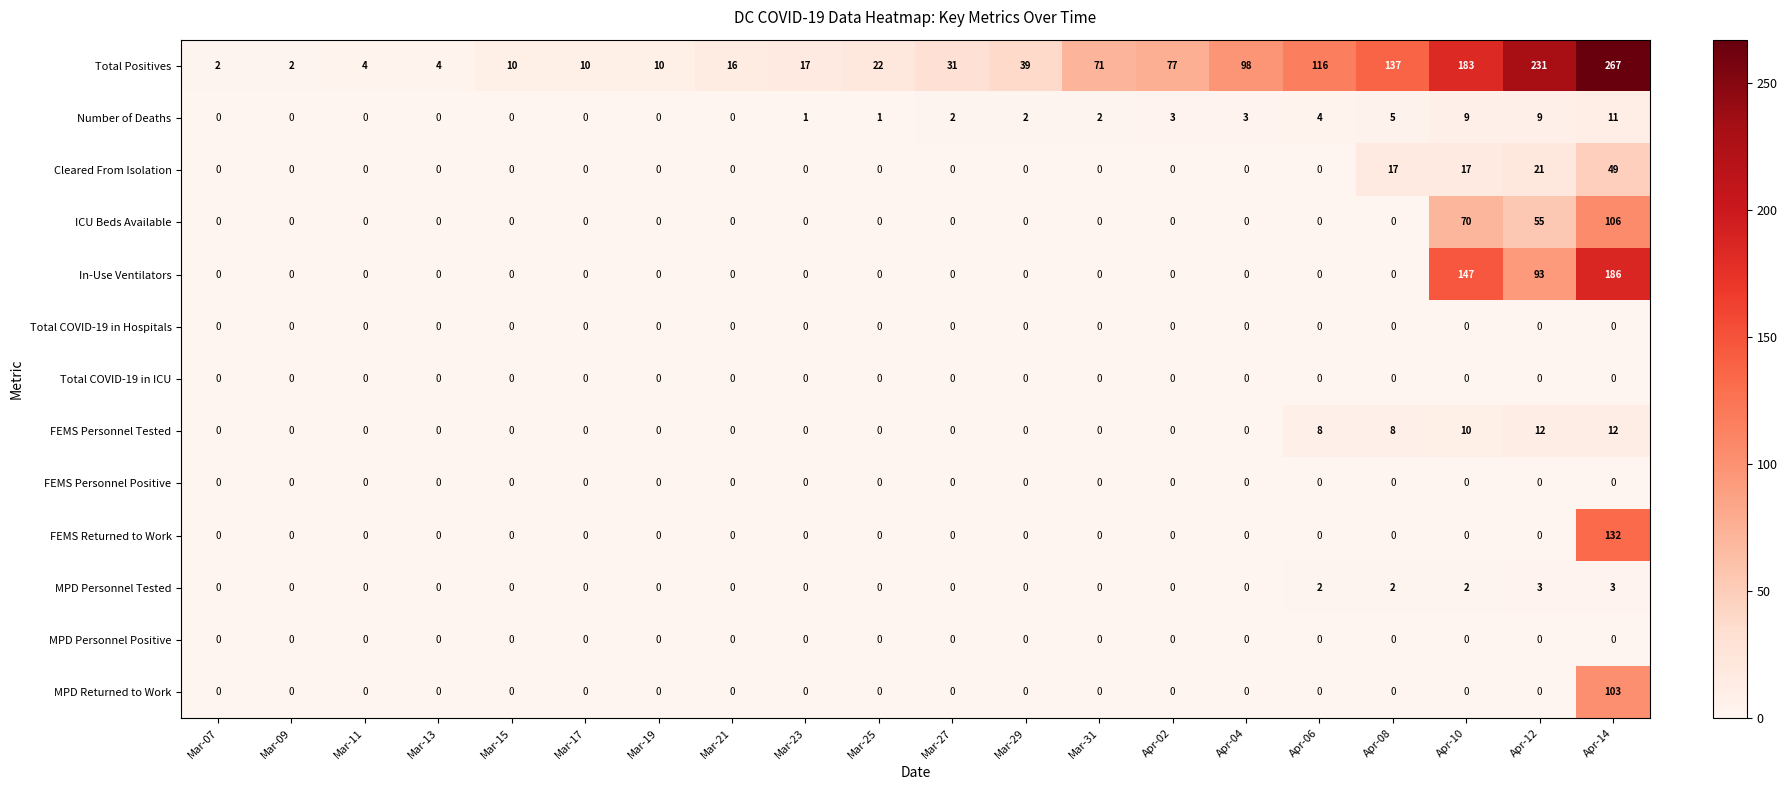

True or false: Number of Deaths has a value of 3 at Apr-12.

False